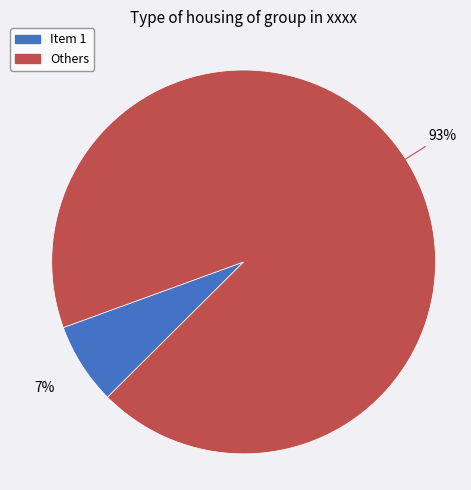

Is there any slice that represents more than half of the pie?

Yes